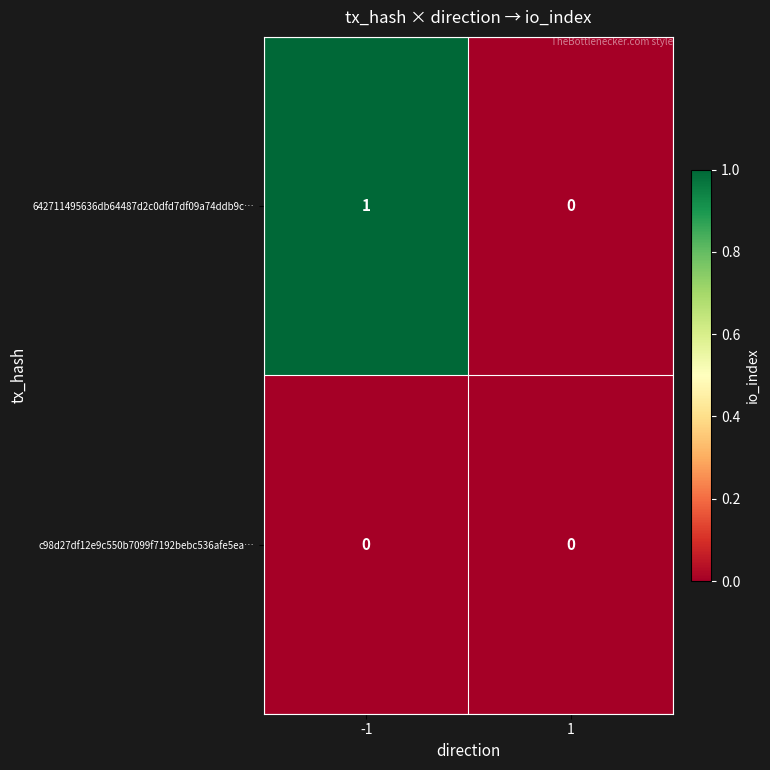

Reading right to left, transcribe all the data shown in this chart.

642711495636db64487d2c0dfd7df09a74ddb9c…: 0	1
c98d27df12e9c550b7099f7192bebc536afe5ea…: 0	0